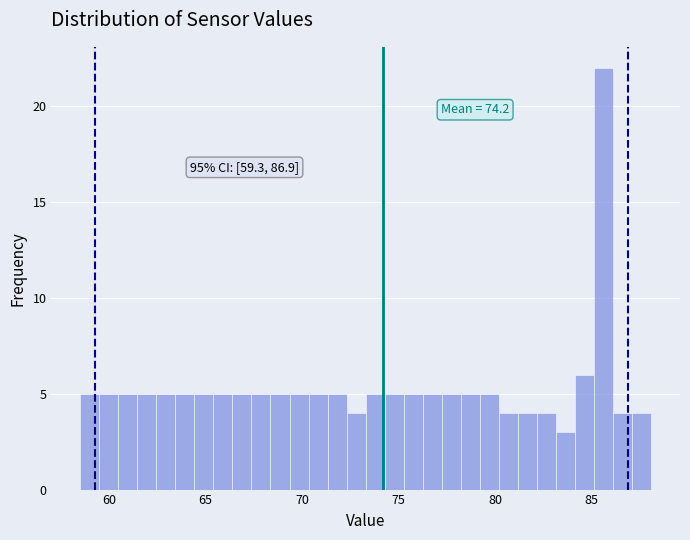

Read against the x-axis, roughly where is the centre of the tallest bar?

85.5